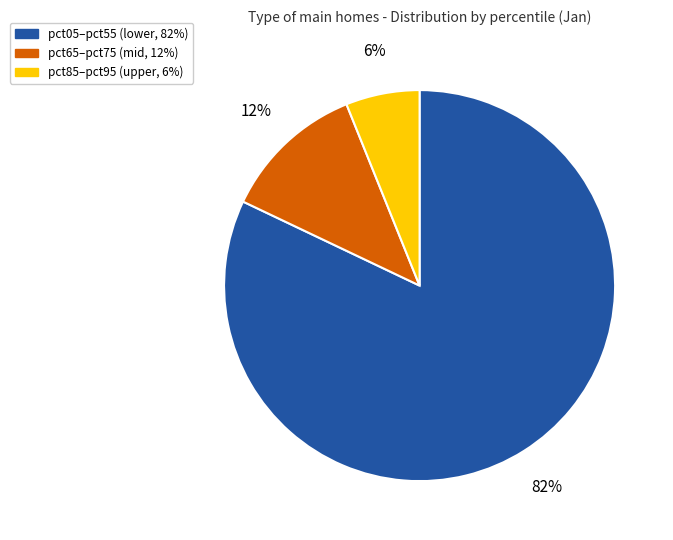

How many slices are in this pie chart?

3